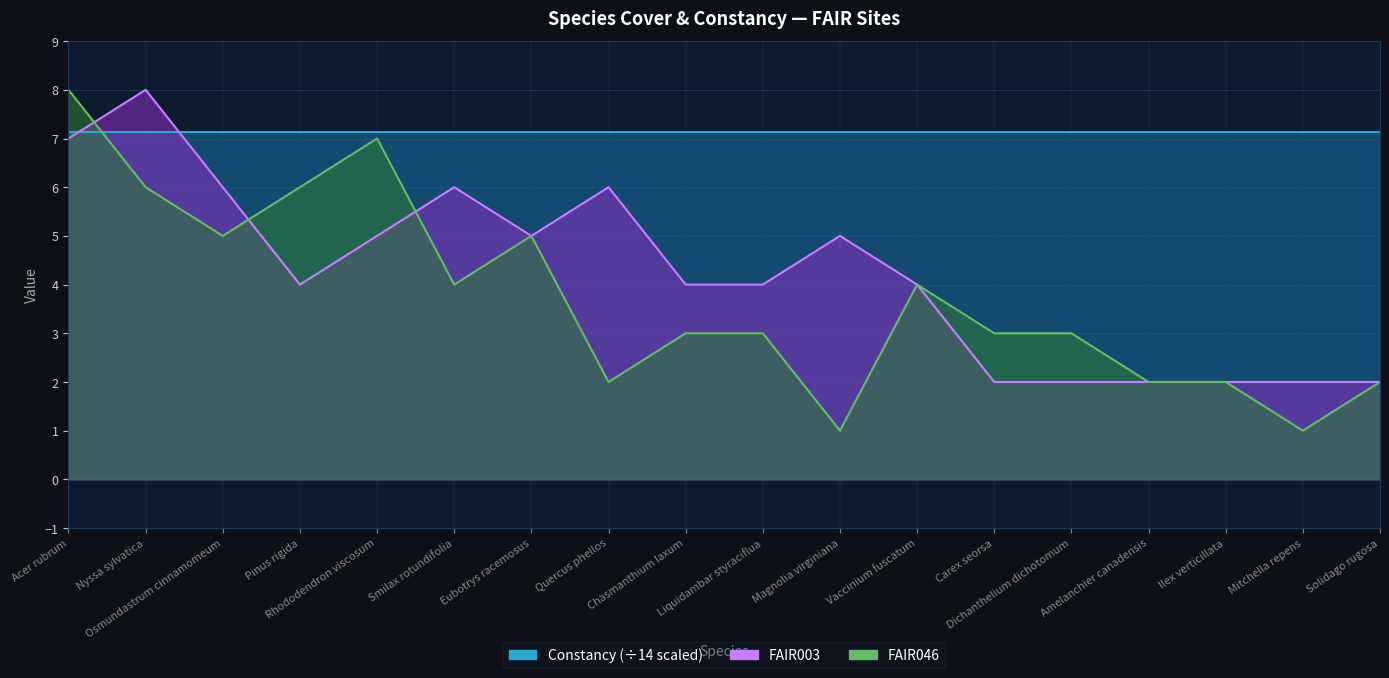

What is the approximate value of FAIR046 at Dichanthelium dichotomum?

3